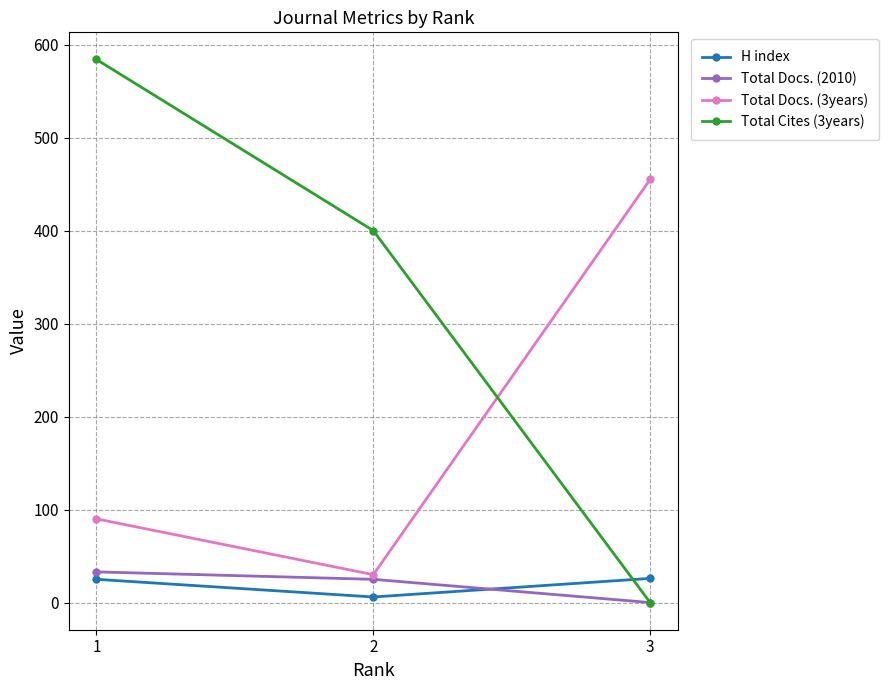

List the labels in order of Total Docs. (3years) value, largest first.

3, 1, 2